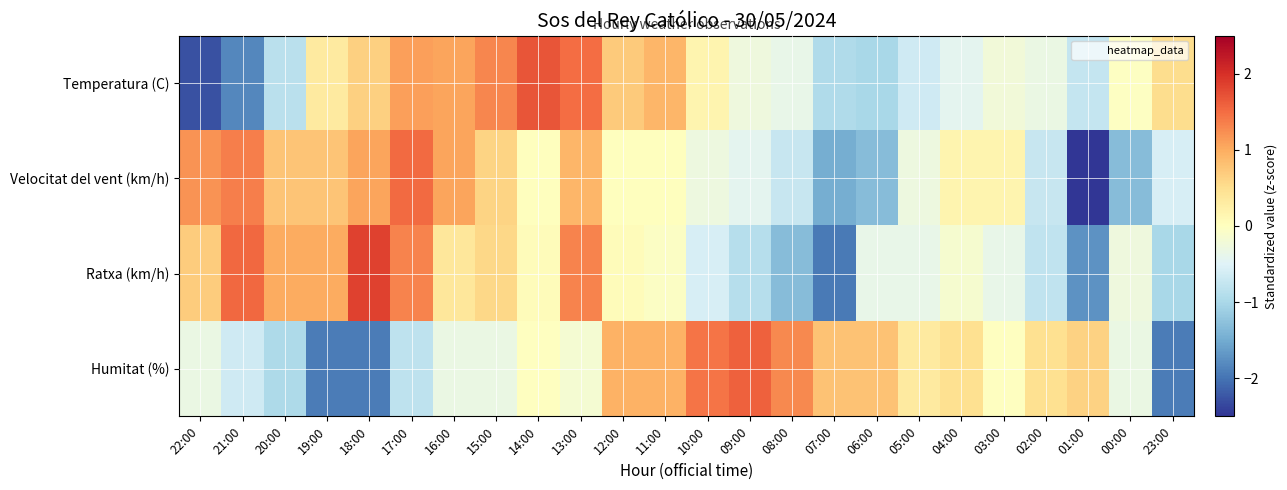

At which category does the chart reach its peak across all series?

18:00